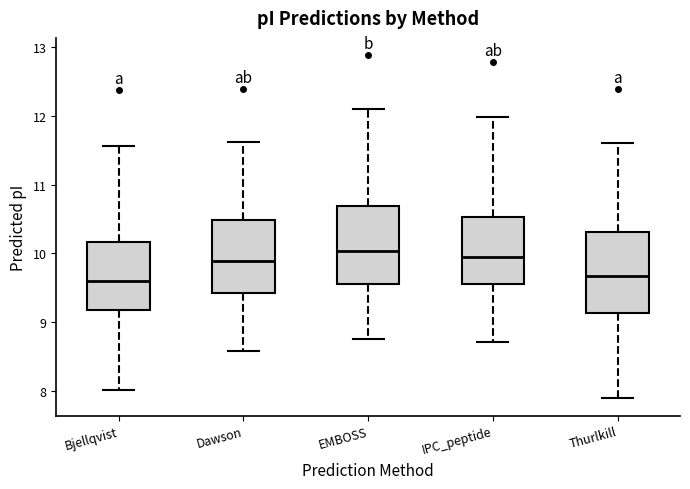

Reading left to right, read every box against the y-axis: the position of its median line, the range the box covers, and the ends of its whiskers. The values are not printed on the chart, so give them approximately, as read against the axis.

Bjellqvist: median 9.6, box 9.2 to 10.2, whiskers 8.0 to 11.6
Dawson: median 9.9, box 9.4 to 10.5, whiskers 8.6 to 11.6
EMBOSS: median 10.0, box 9.6 to 10.7, whiskers 8.8 to 12.1
IPC_peptide: median 9.9, box 9.6 to 10.5, whiskers 8.7 to 12.0
Thurlkill: median 9.7, box 9.1 to 10.3, whiskers 7.9 to 11.6